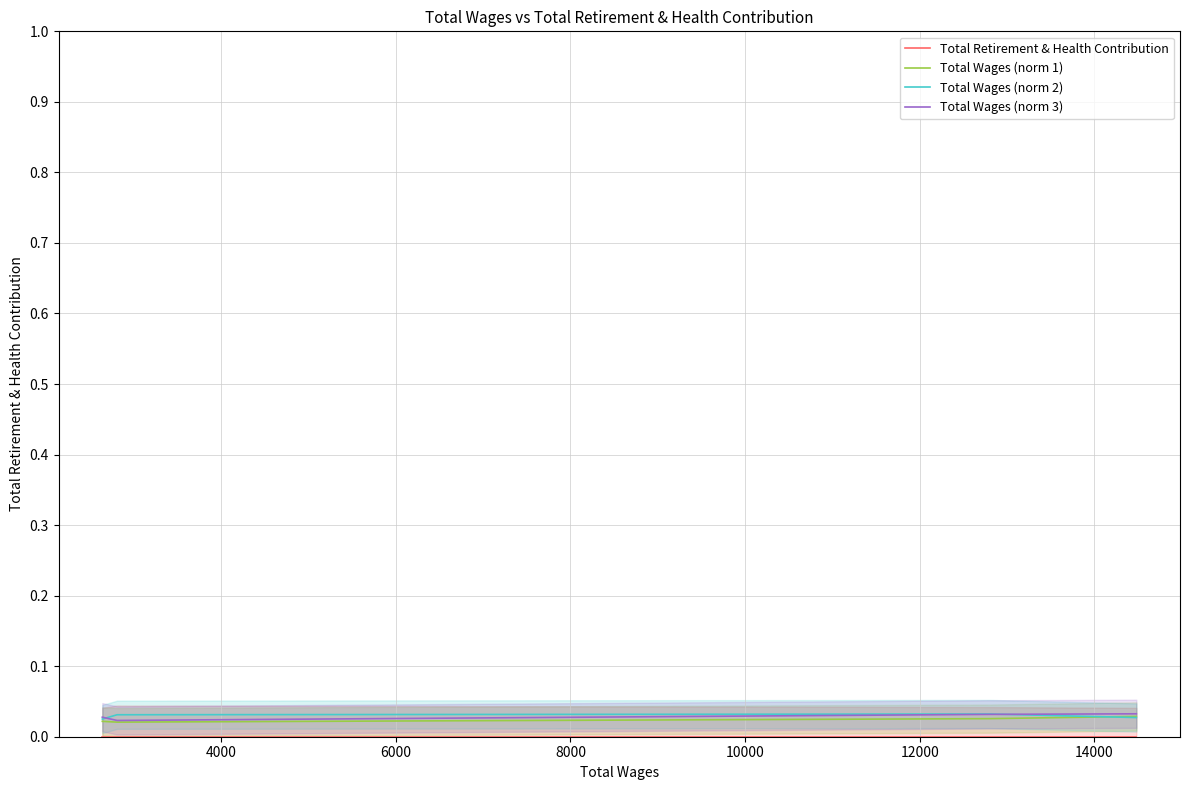

At how many categories does at least one series exceed 0?

4